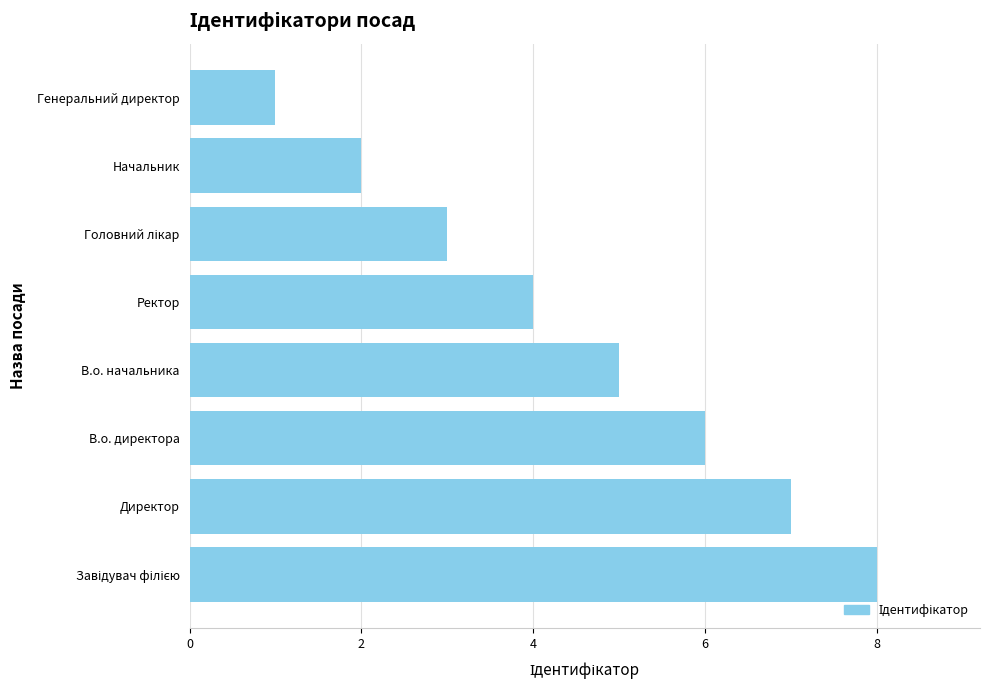

What is the maximum value shown in the chart?

8